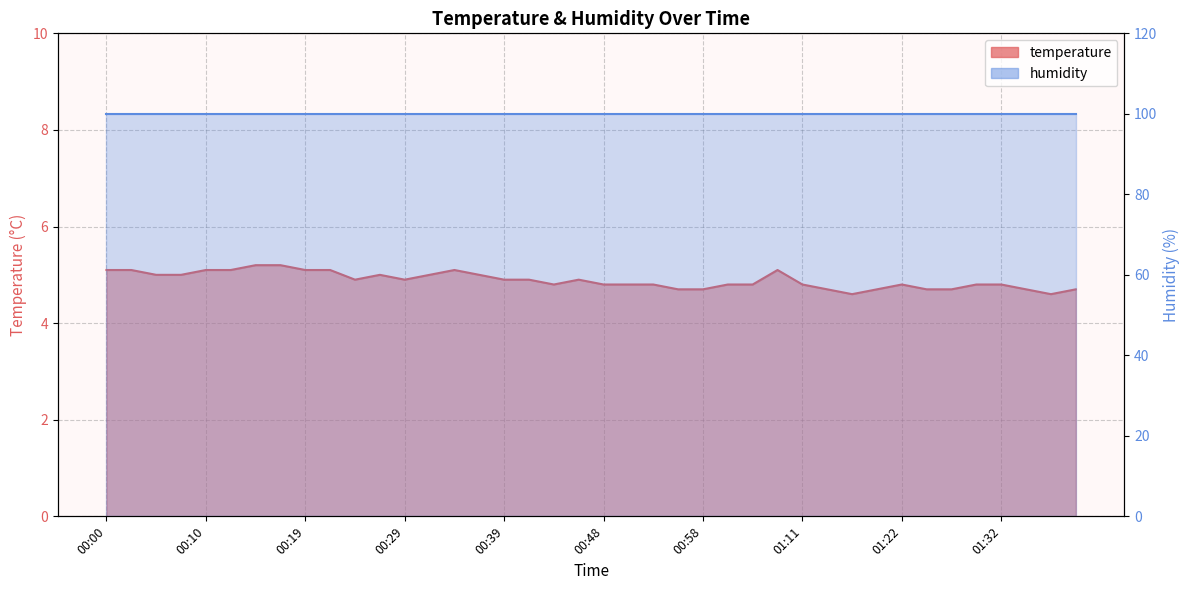

What is the value of the 7th point from the left?

5.2